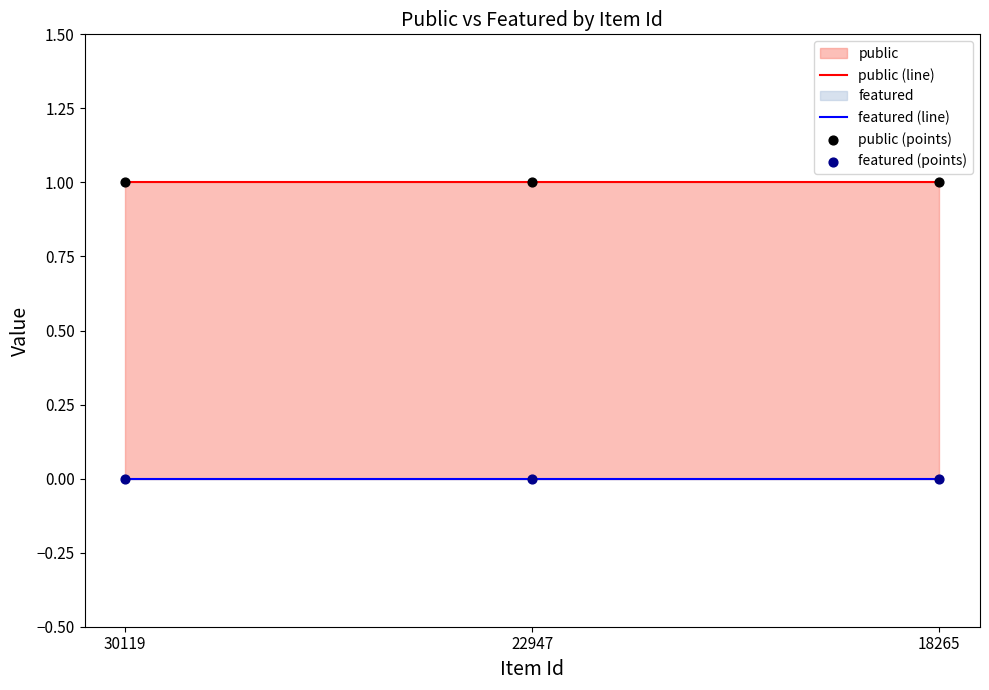

At which category is the sum across all series the highest?

30119